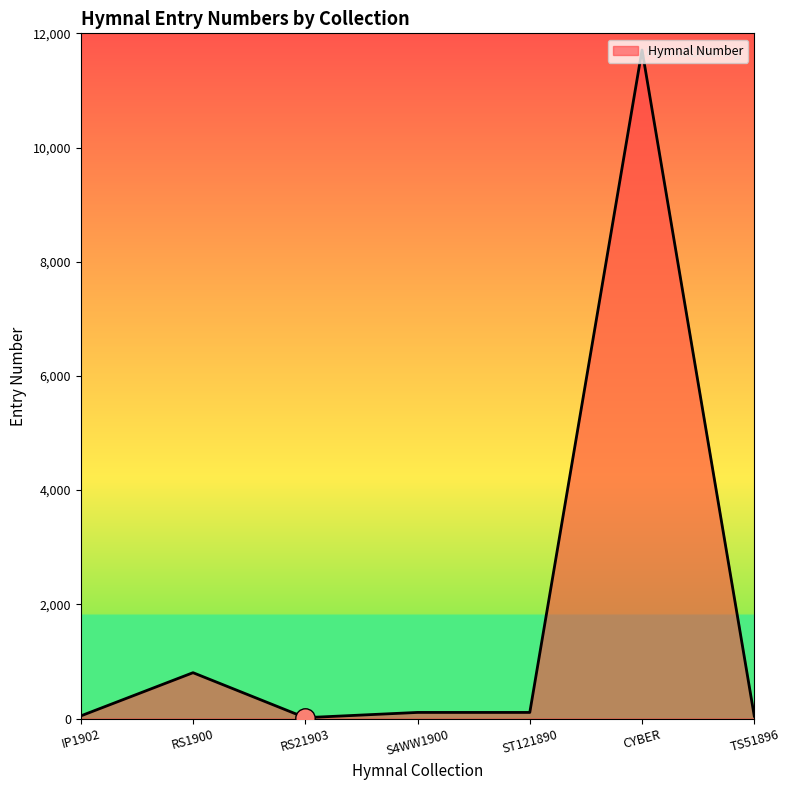

Between CYBER and TS51896, which is larger?

CYBER